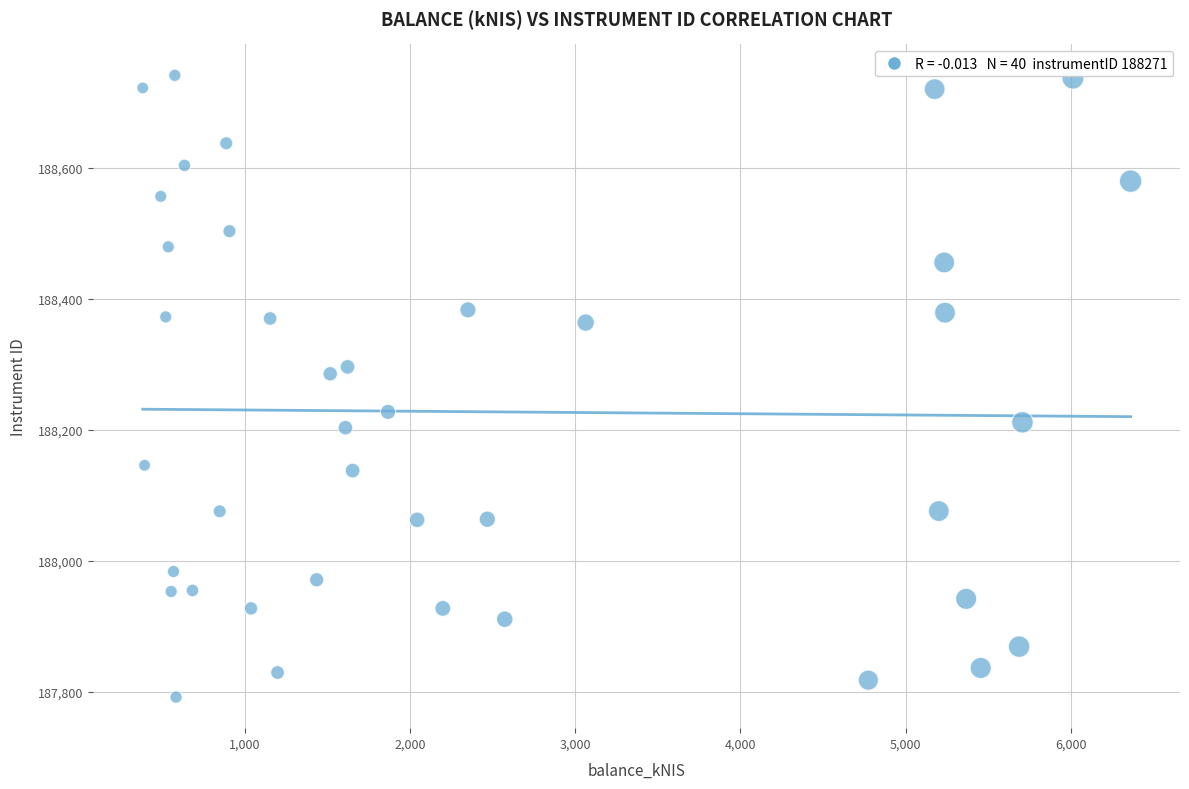

What is the range of Y values (max minus min)?

949.3